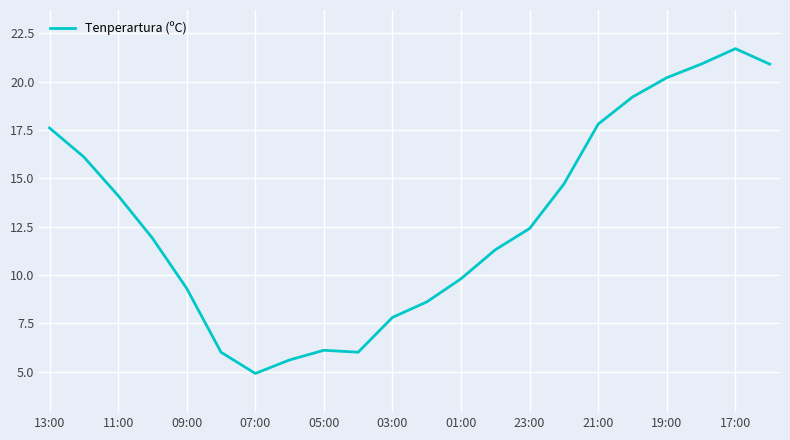

What is the maximum value shown in the chart?

21.7